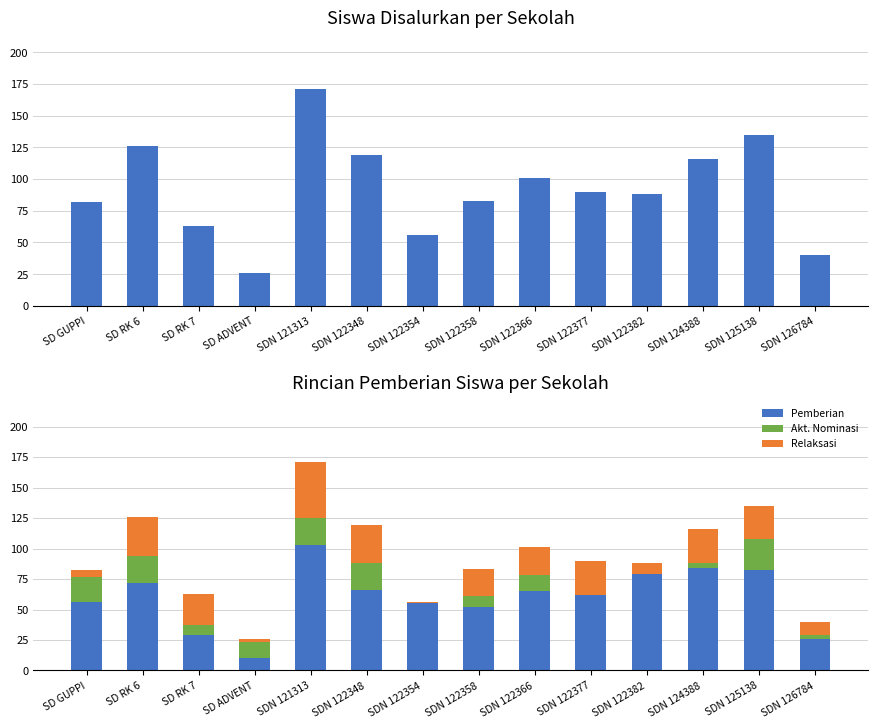

What position from the left is SDN 126784?

14